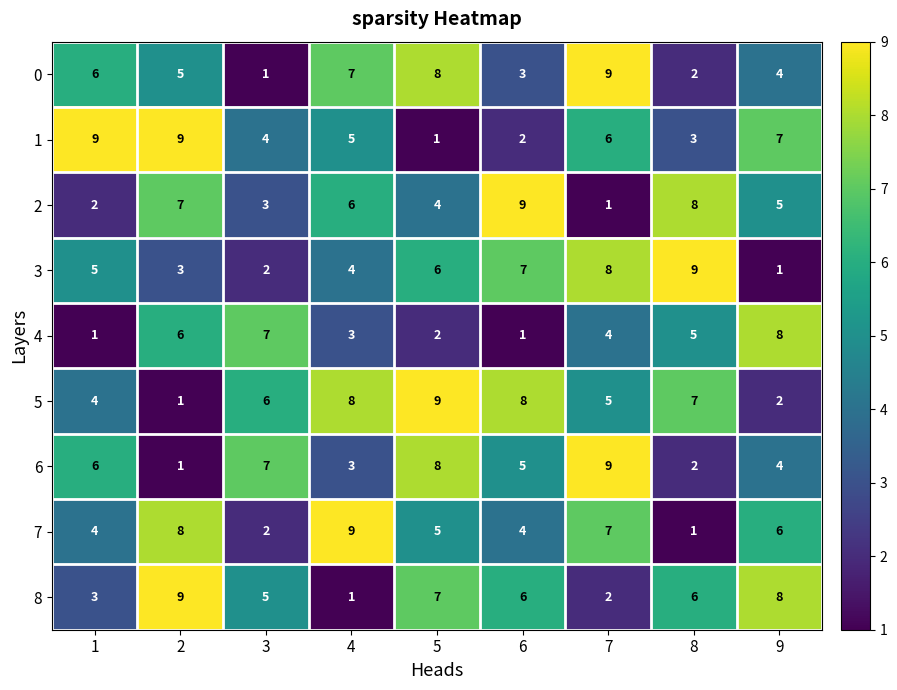

Rank the categories by 2 value from lowest to highest.

7, 1, 3, 5, 9, 4, 2, 8, 6